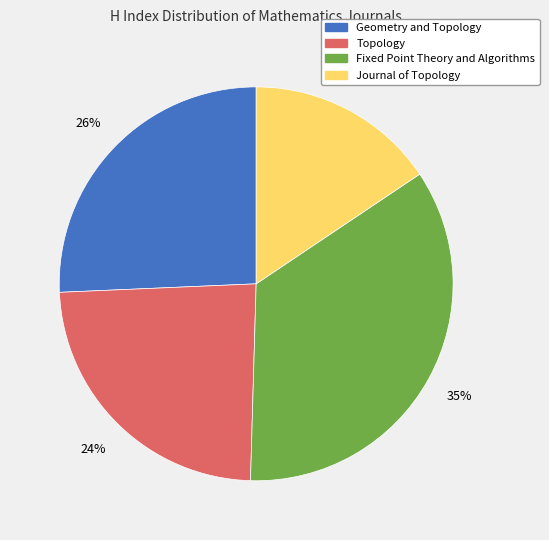

True or false: Geometry and Topology accounts for 19% of the total.

False